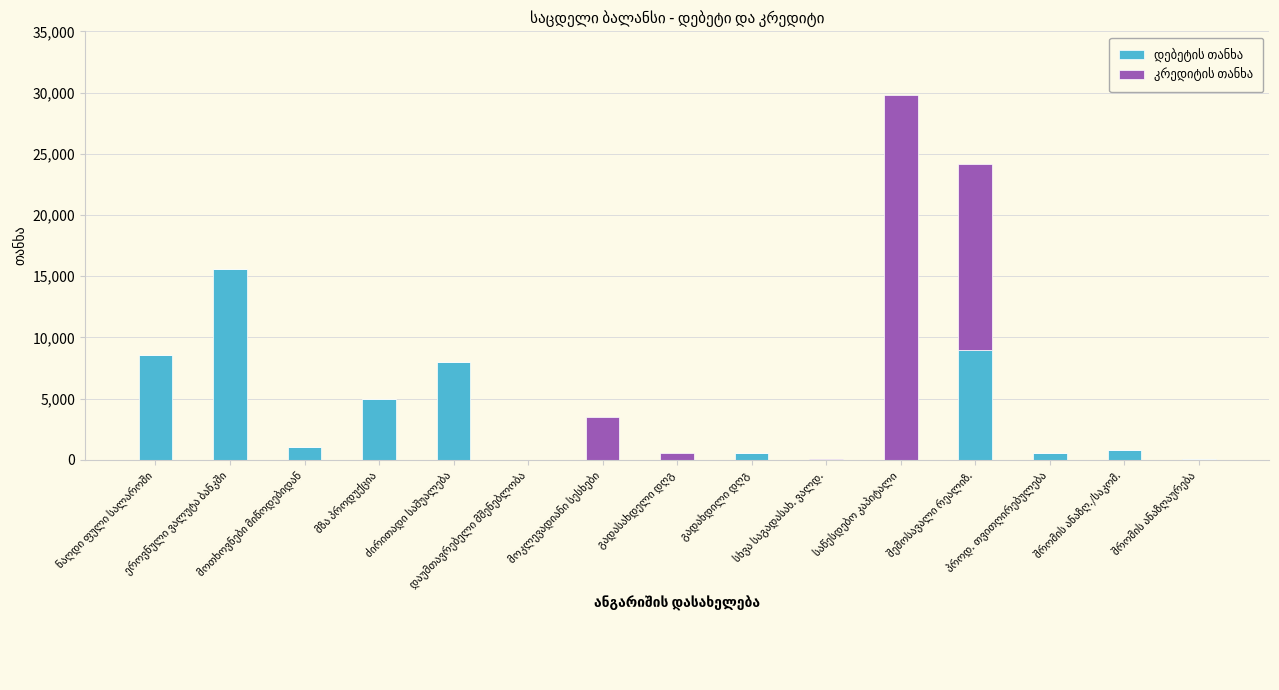

What is the label of the 10th bar from the right?

დაუმთავრებელი მშენებლობა